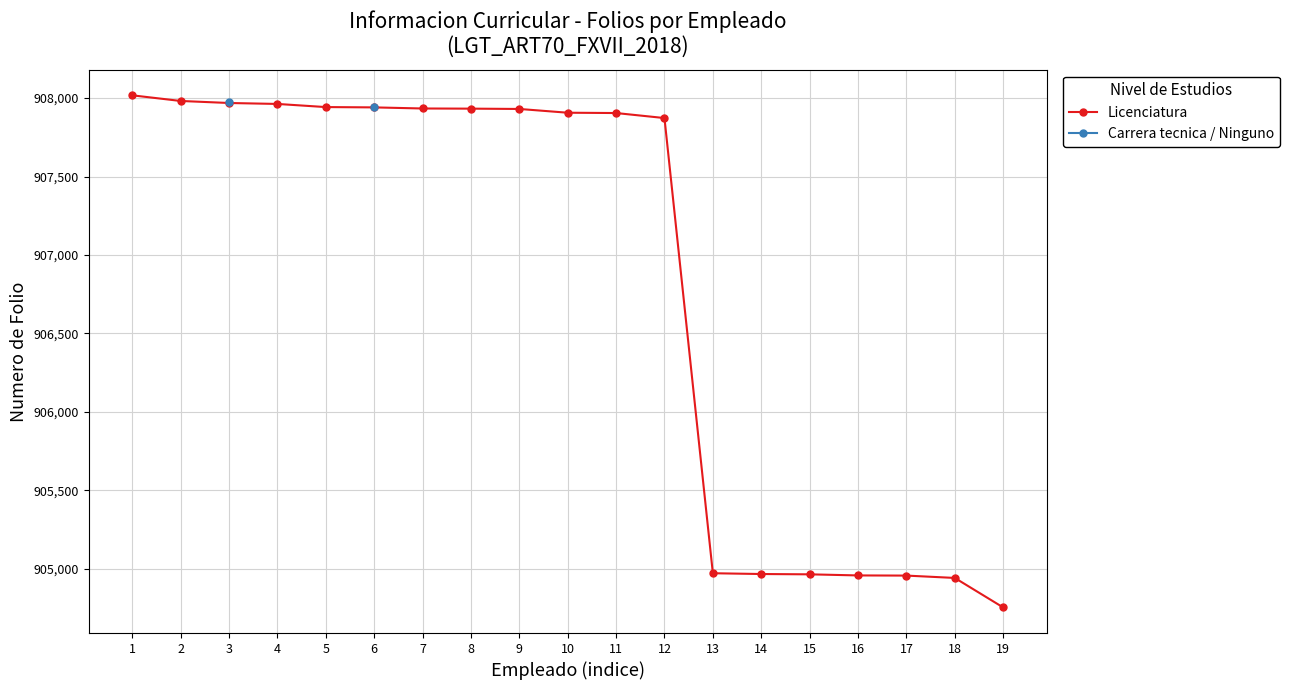

Where does the Licenciatura series first go above 907907?

1